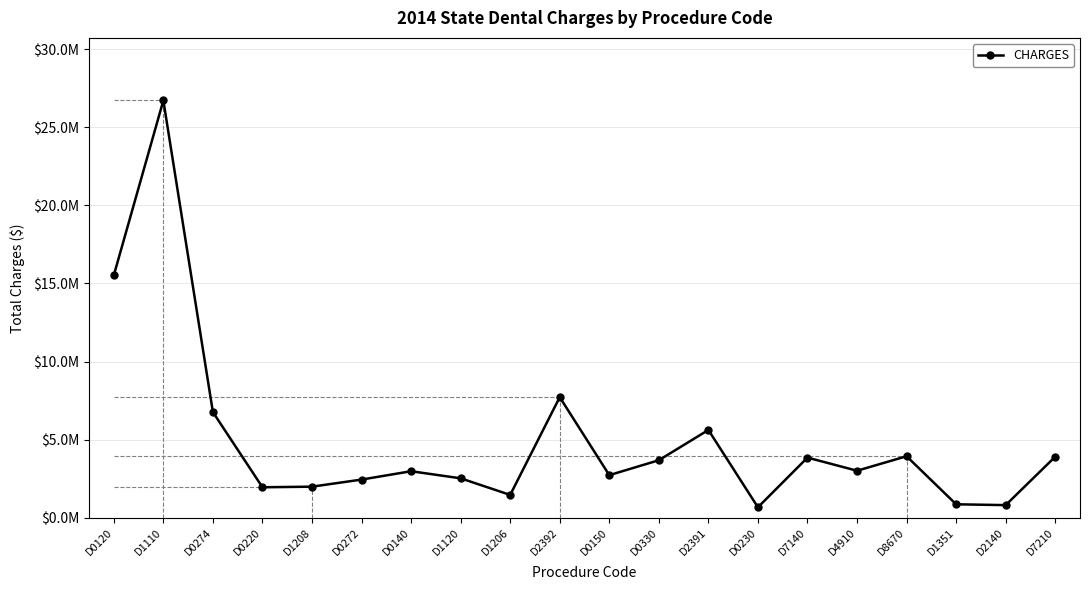

Reading left to right, extract all data points from this chart.

D0120=15519295.1	D1110=26705846.6	D0274=6768619.3	D0220=1959808.2	D1208=1998014.4	D0272=2451191.6	D0140=2985792.7	D1120=2532275.5	D1206=1470786.4	D2392=7723680.0	D0150=2735084.1	D0330=3689526.3	D2391=5625887.1	D0230=678652.9	D7140=3857471.7	D4910=3018164.6	D8670=3944376.3	D1351=870819.6	D2140=816603.8	D7210=3915522.1